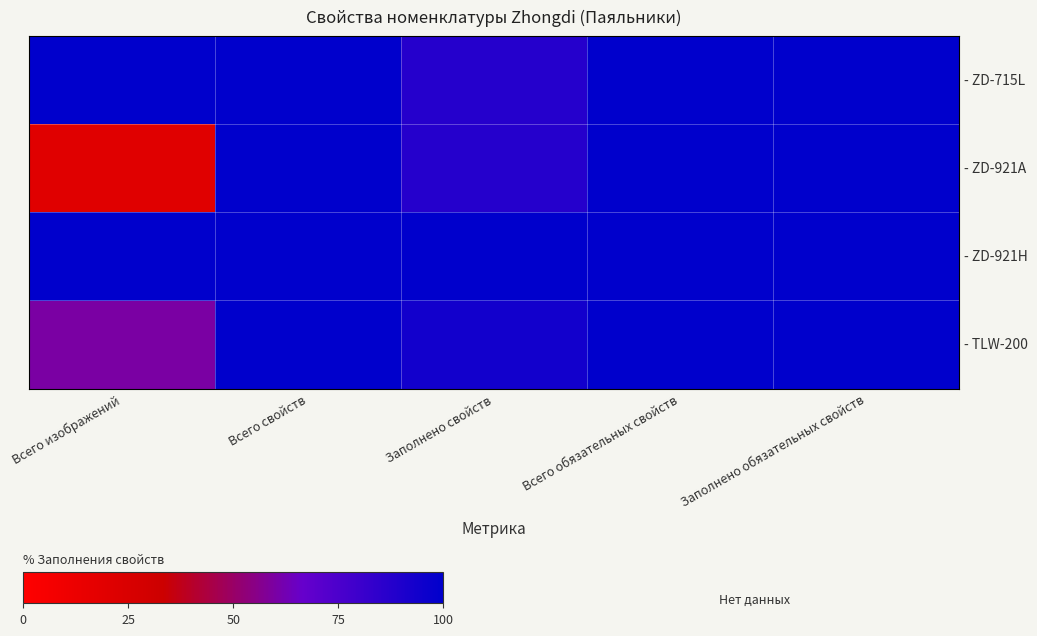

Which has a higher value, Всего свойств or Заполнено обязательных свойств?

Всего свойств